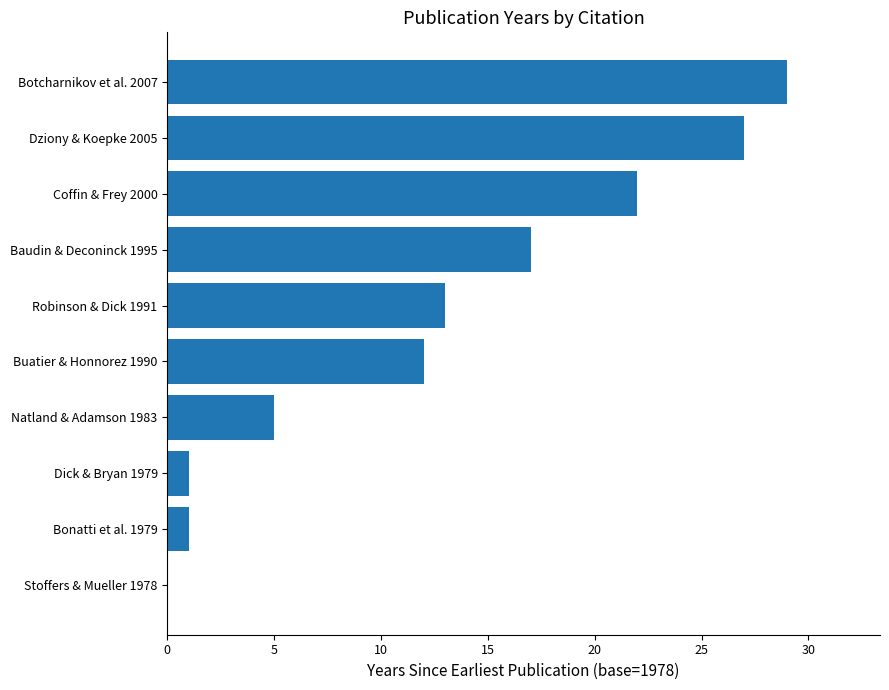

Which has a higher value, Bonatti et al. 1979 or Natland & Adamson 1983?

Natland & Adamson 1983